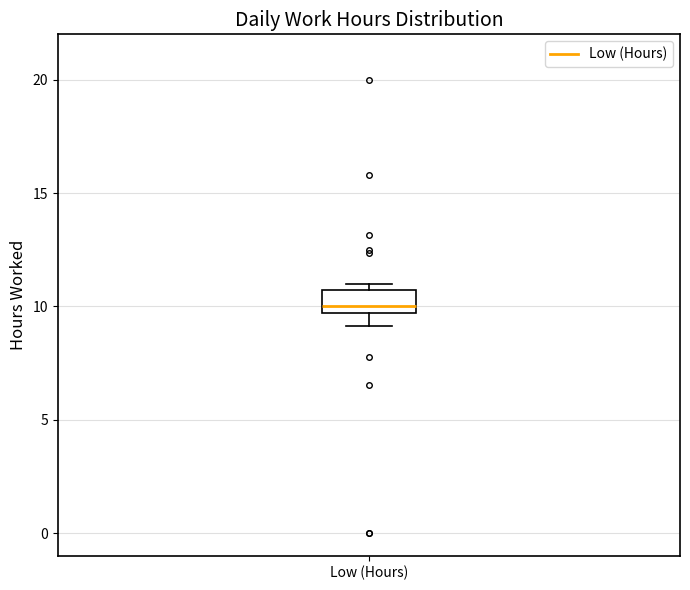

Read this box plot against the y-axis: the position of the median line, the range covered by the box, and the ends of both whiskers. The values are not printed on the chart, so give them approximately, as read against the axis.

median 10.0, box 9.5 to 10.5, whiskers 9.0 to 11.0